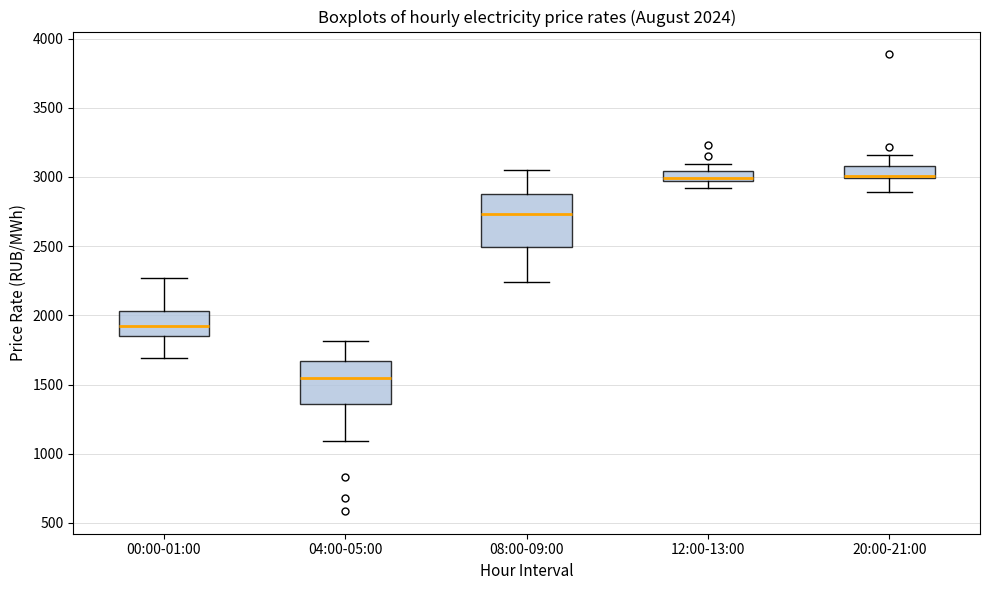

Comparing the boxes themselves (not the whiskers), which one is the tallest?

08:00-09:00